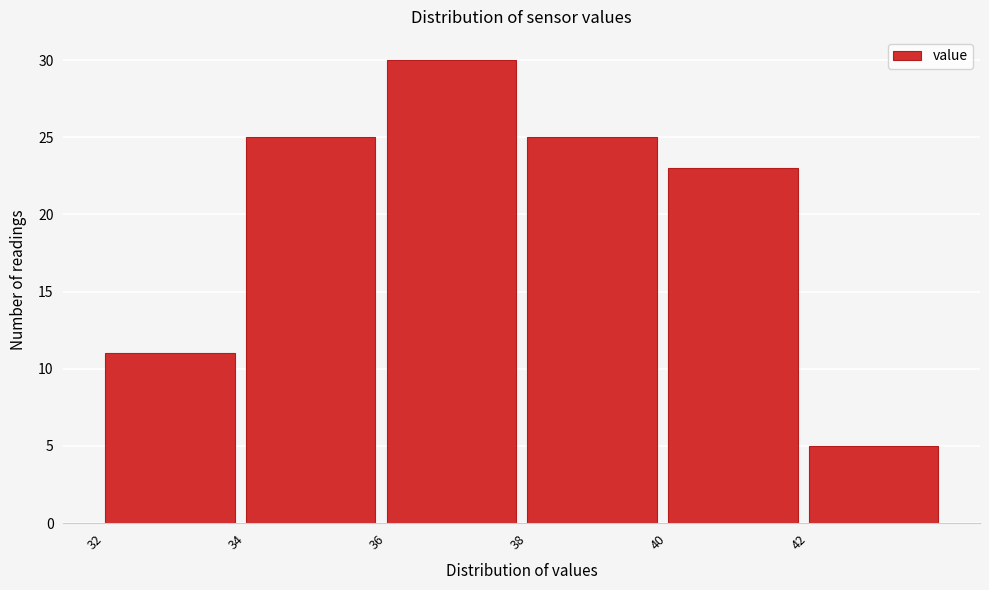

Over which range of the x-axis is the bar tallest?

36 to 38